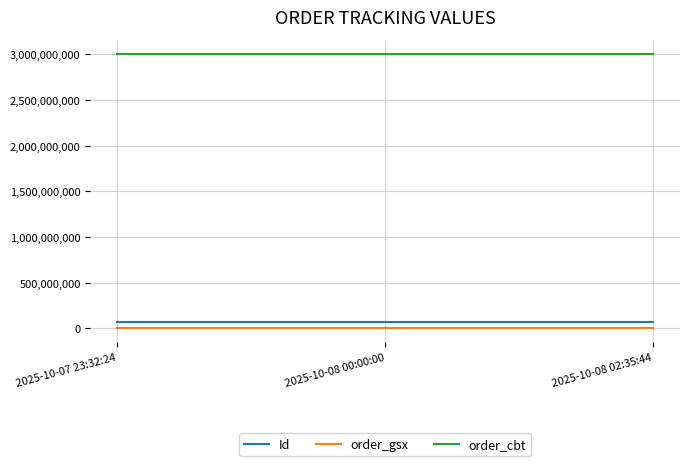

True or false: order_gsx has a value of 594702 at 2025-10-08 00:00:00.

True